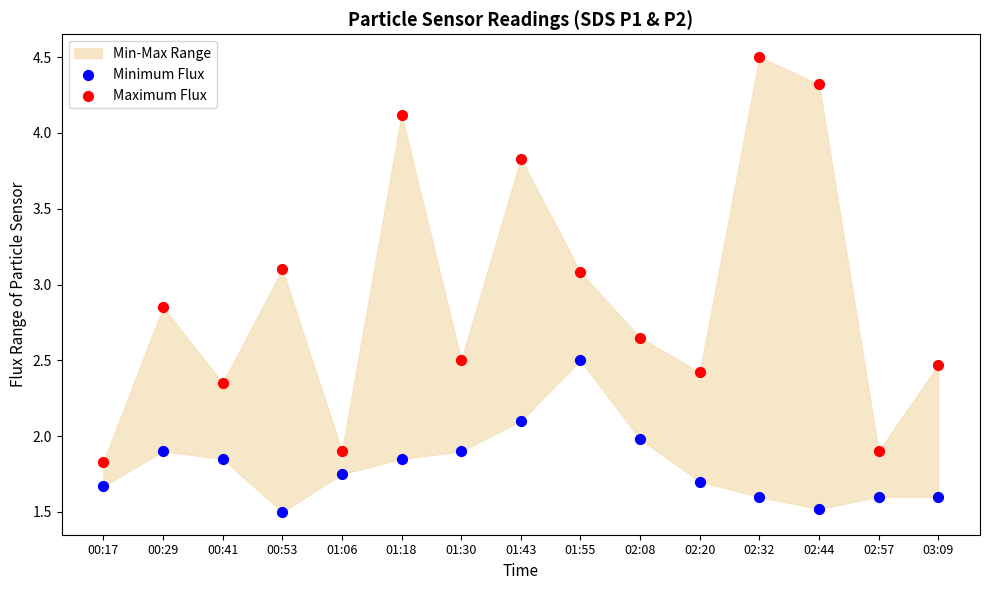

Across all data points, what is the range of Y values (max minus min)?

3.0